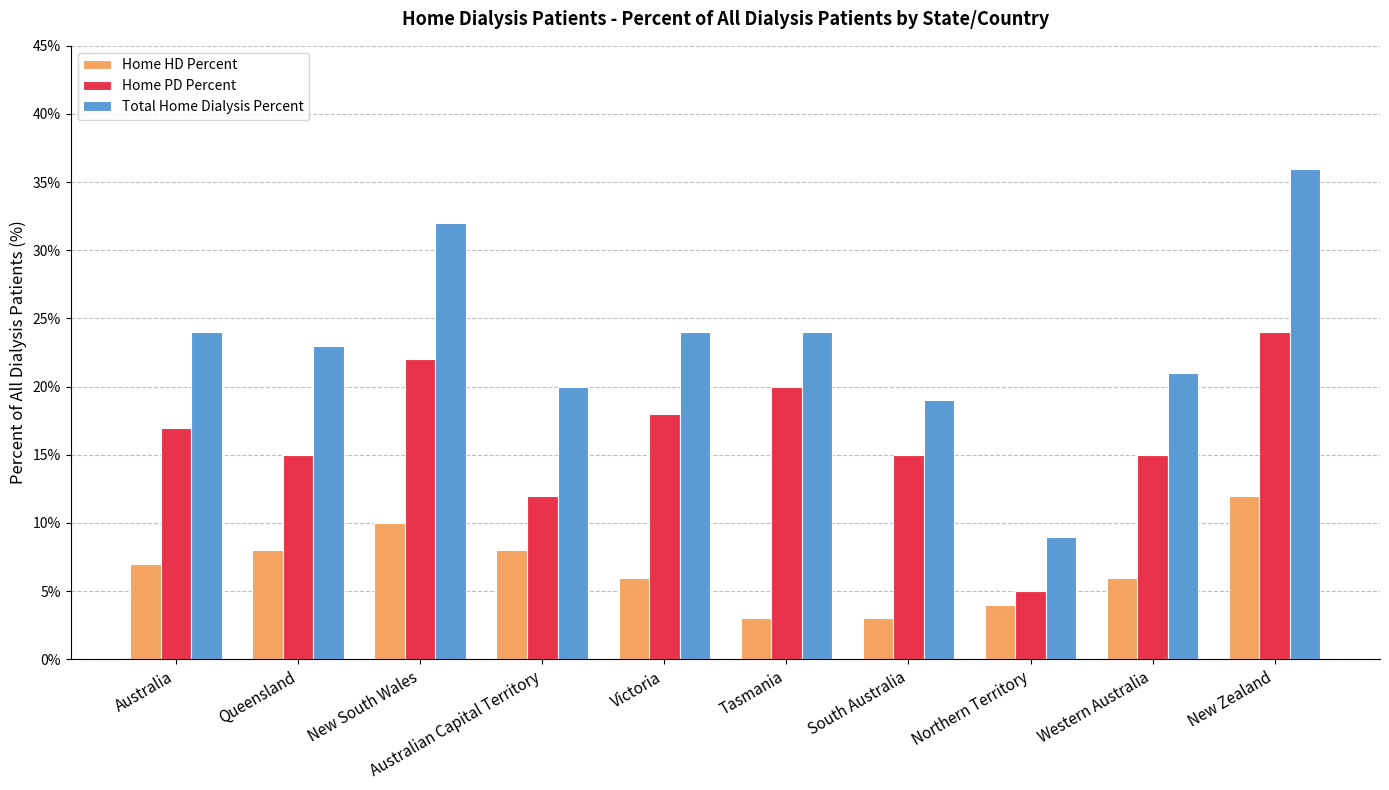

Which category has the lowest value in the Total Home Dialysis Percent series?

Northern Territory